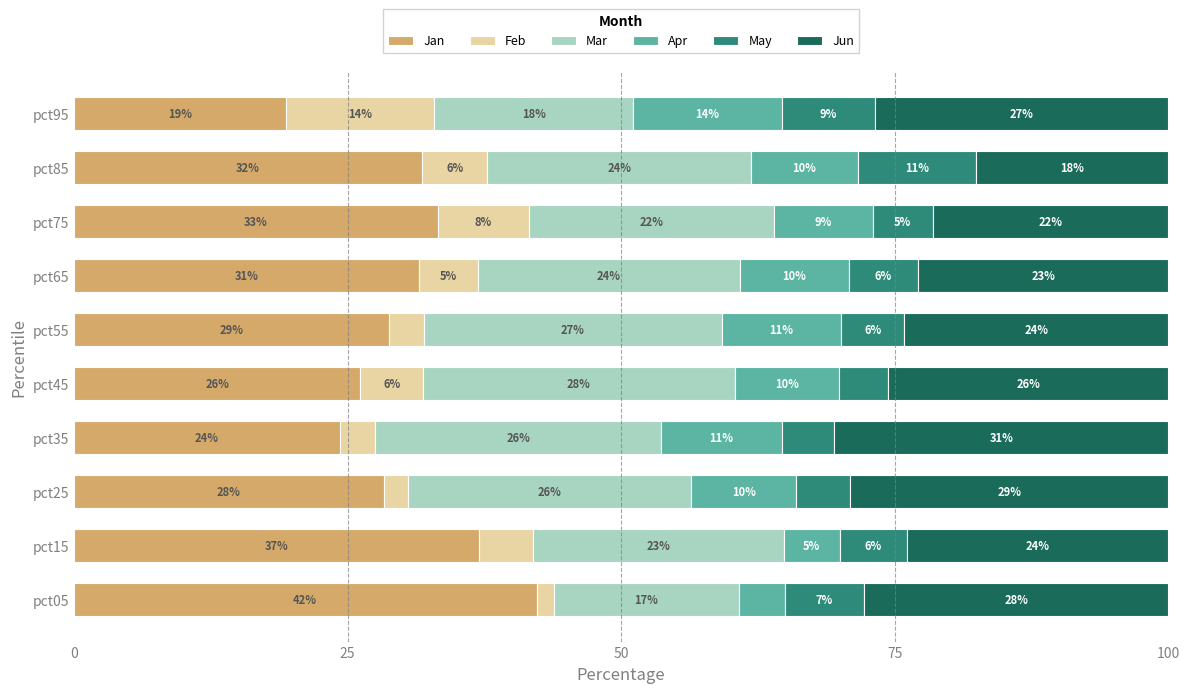

What are all the series names shown in the legend?

Jan, Feb, Mar, Apr, May, Jun